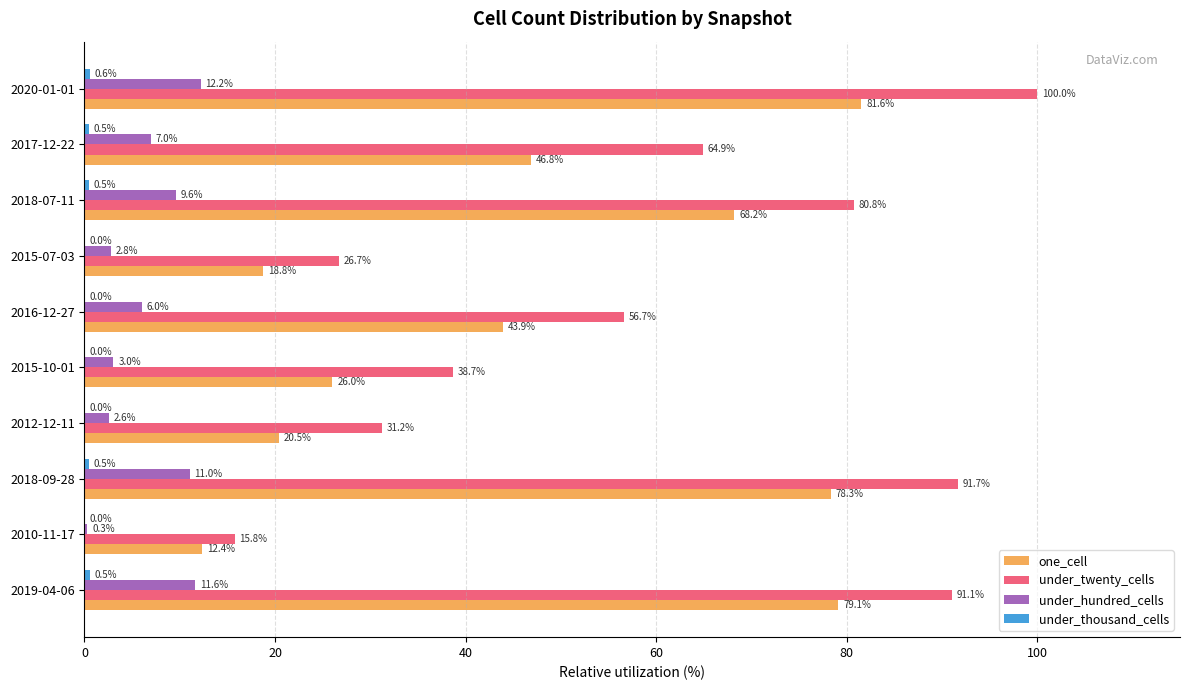

Is it true that one_cell equals 43.9 at 2016-12-27?

True